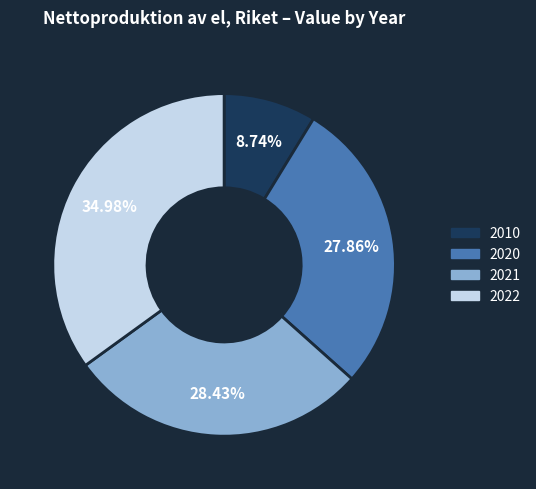

Which category has the biggest portion of the pie?

2022